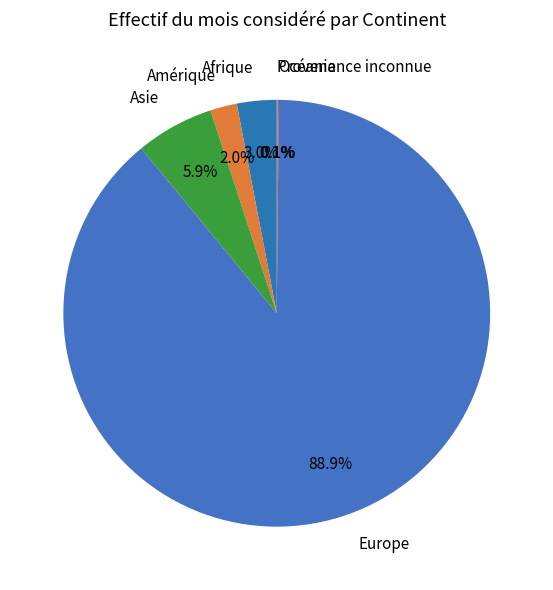

To the nearest percent, what is the combined percentage of Amérique and Afrique?

5%